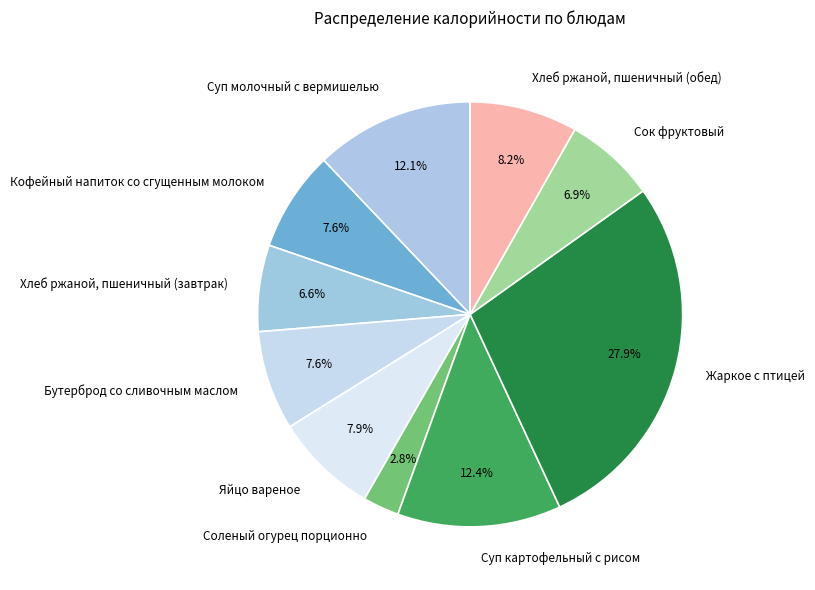

To the nearest percent, what portion does Хлеб ржаной, пшеничный (обед) represent?

8%